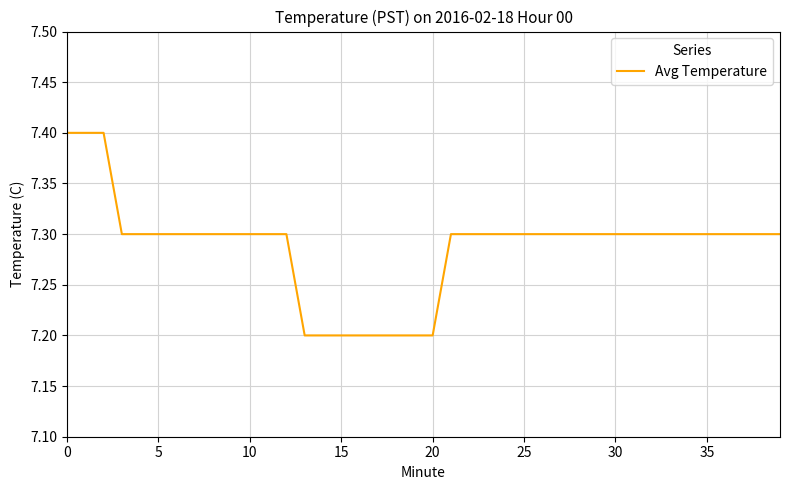

How many lines are shown in the chart?

1